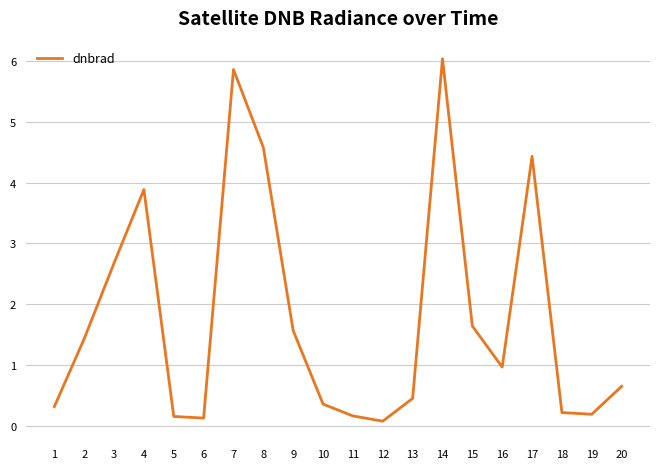

Between 13 and 12, which is larger?

13